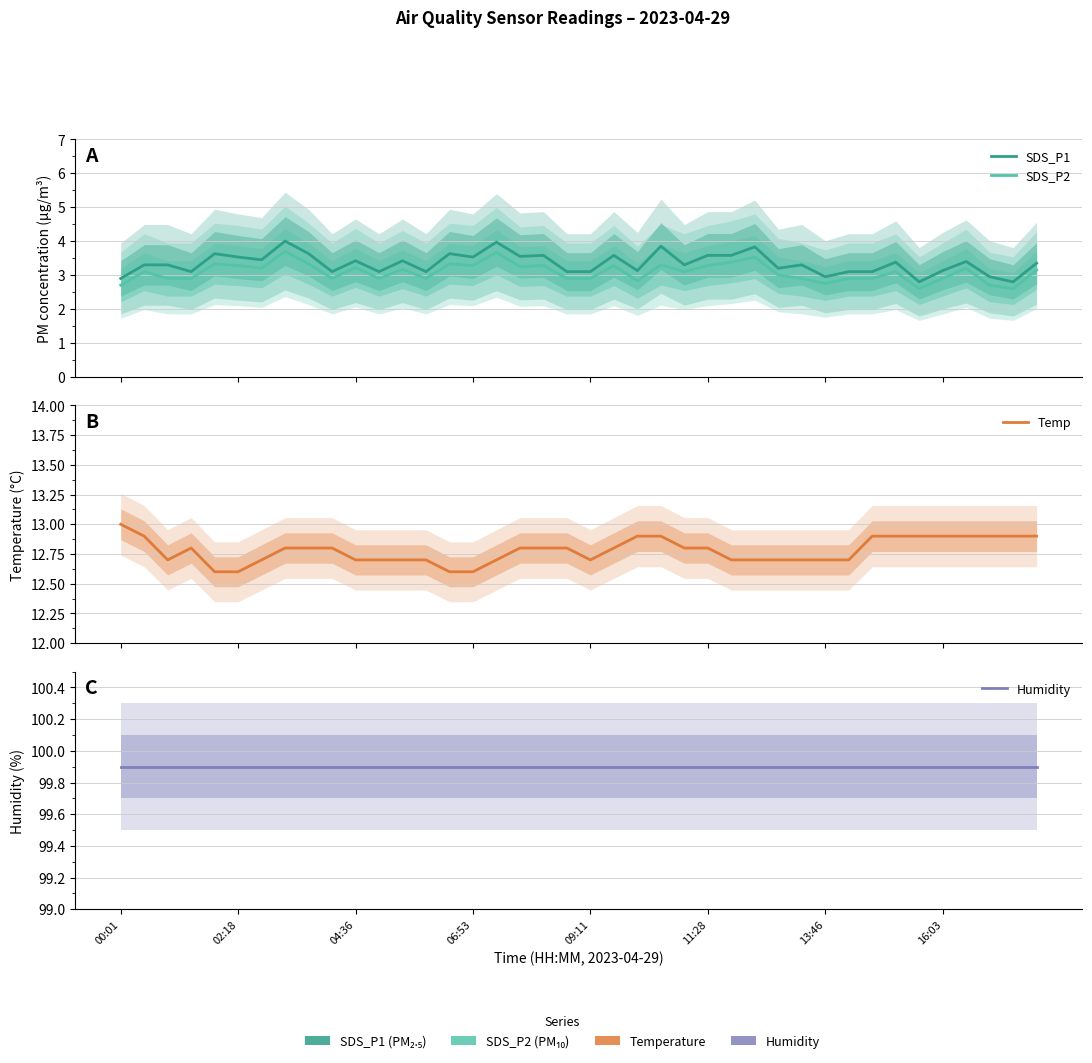

At which category does the chart reach its peak across all series?

00:01